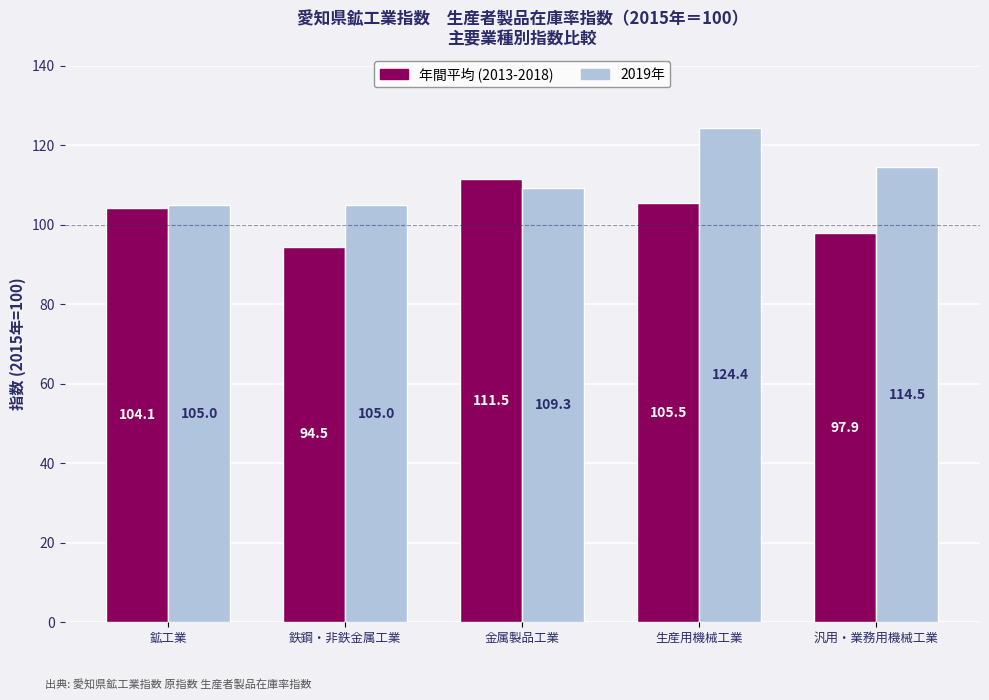

What is the value of the 2019年 bar at the 3rd from the left?

109.3